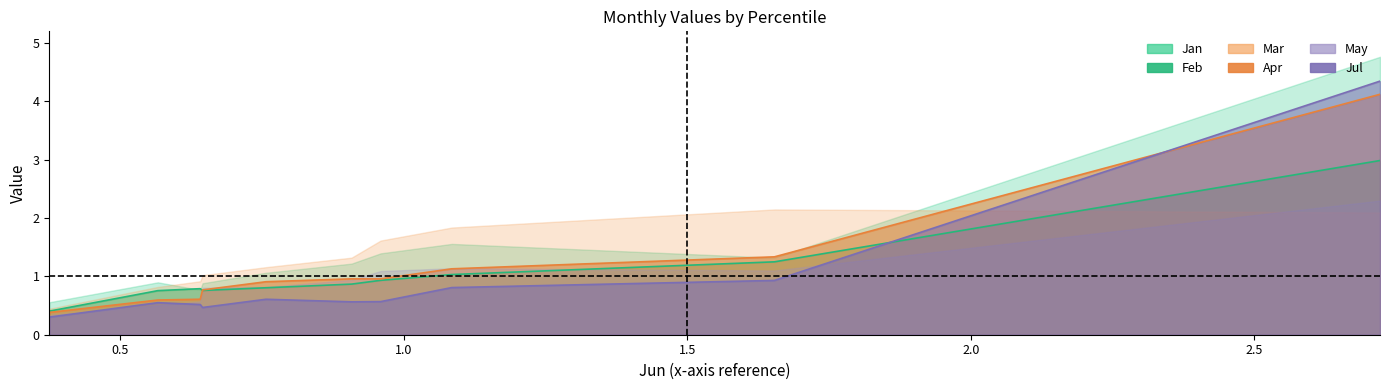

True or false: Feb and May intersect in this chart.

True